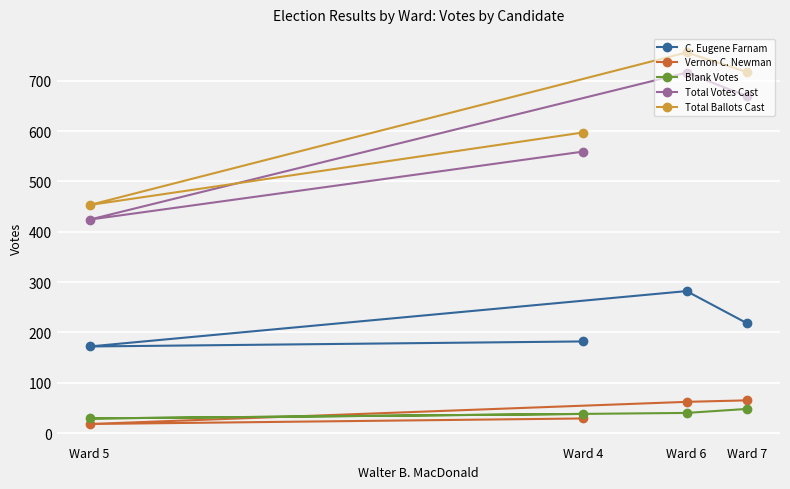

What is the difference between the maximum and minimum values in the C. Eugene Farnam series?

110